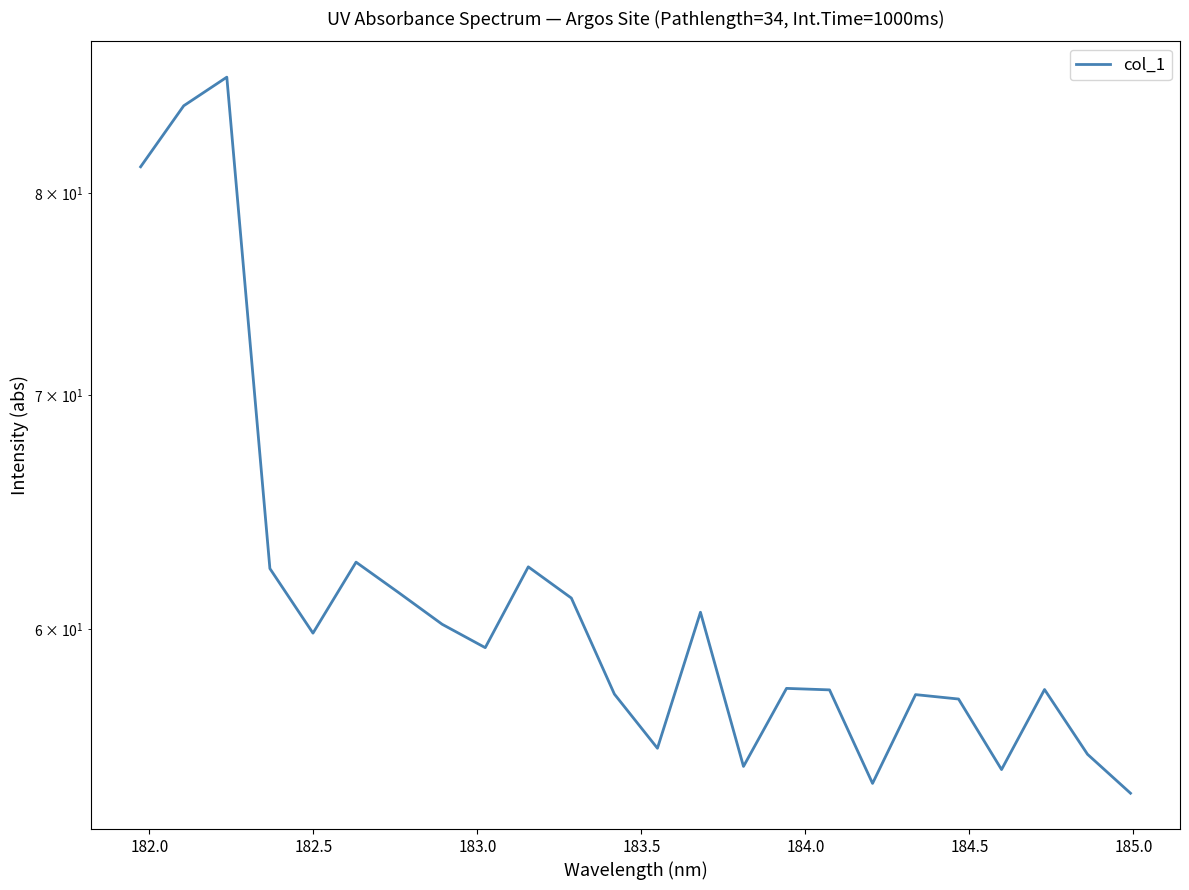

What is the value of the 9th point from the left?

59.3